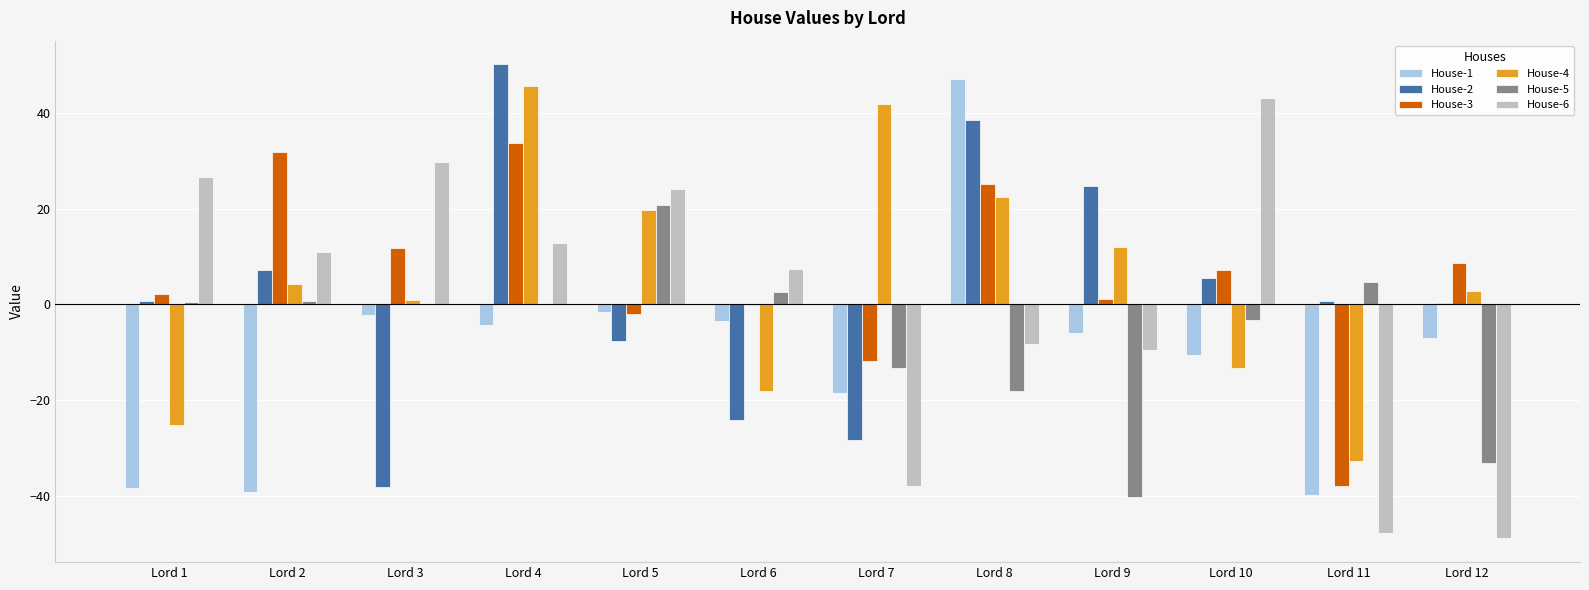

What is the sum of all House-5 values?

-78.8